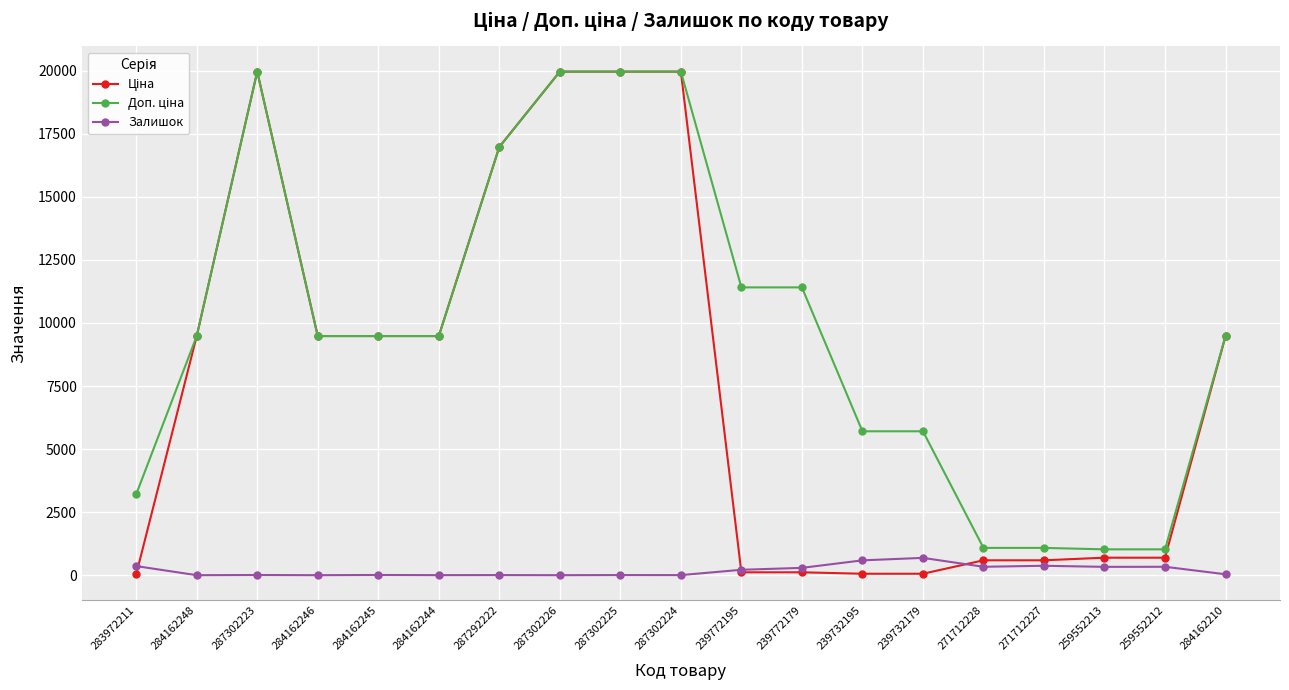

At how many categories does at least one series exceed 10914?

7